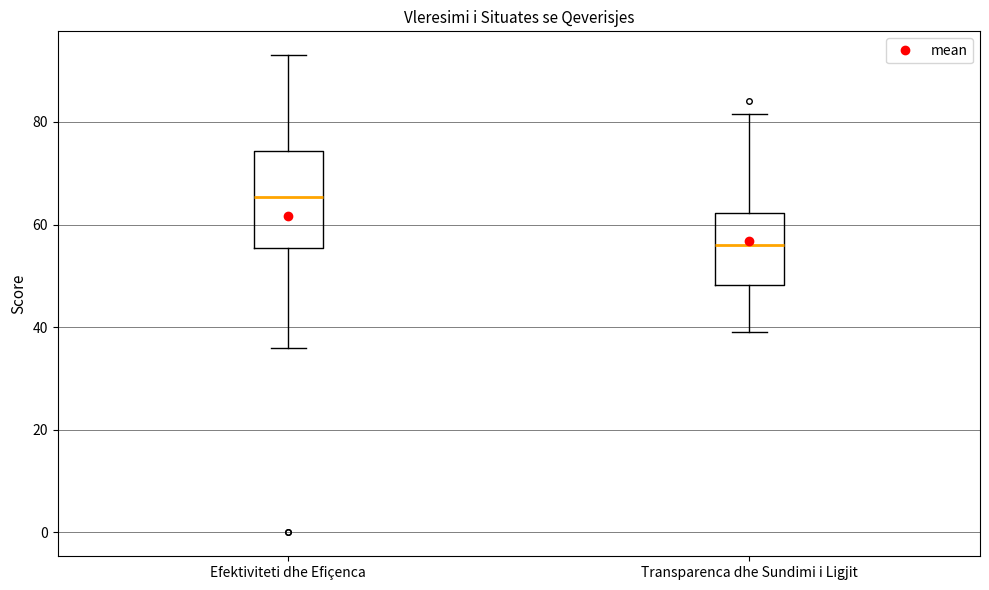

Which box's median line is the lowest?

Transparenca dhe Sundimi i Ligjit